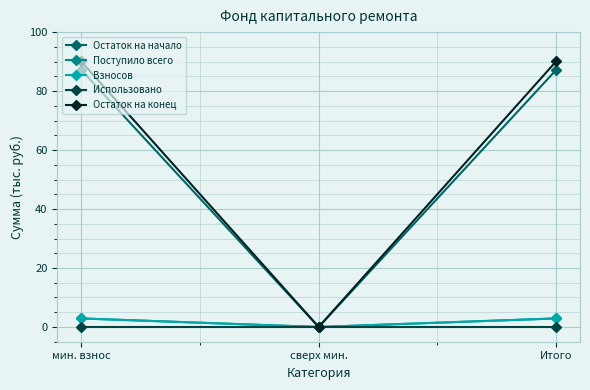

True or false: Остаток на конец has a value of 133.8 at Итого.

False